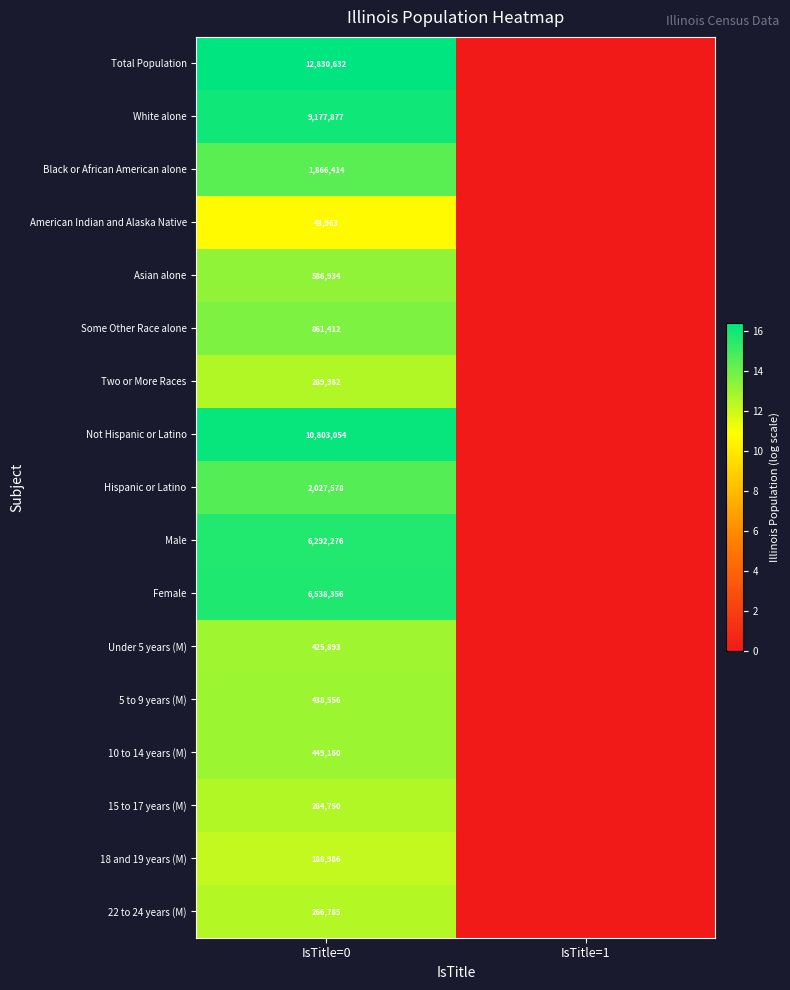

The Total Population series shows 17232931 at IsTitle=0. True or false?

False